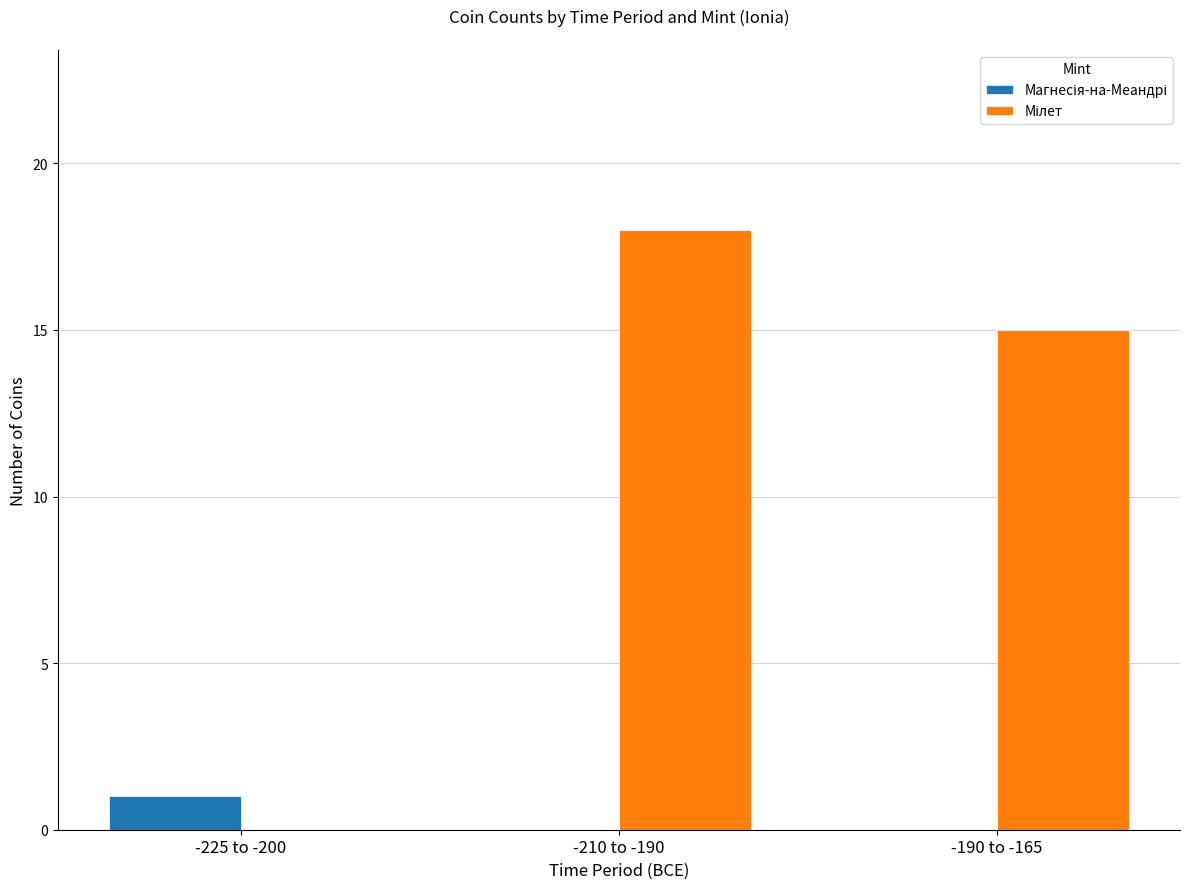

What is the total value across all series at -210 to -190?

18